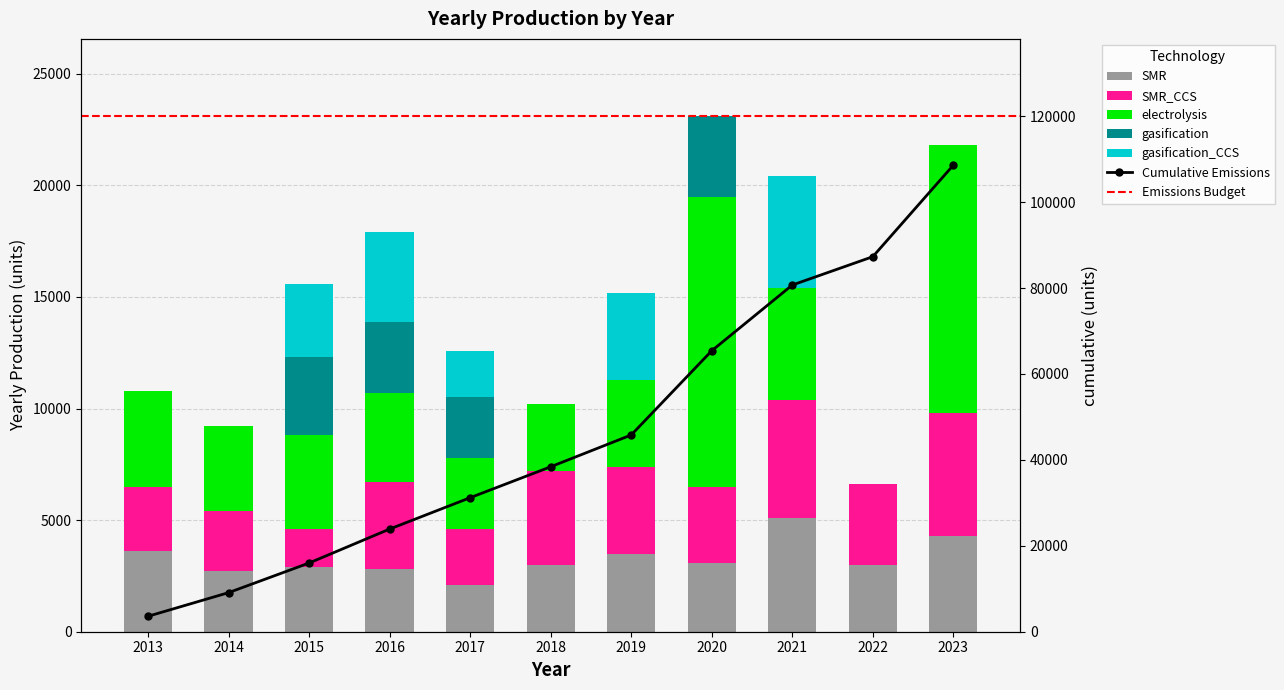

At which category is the sum across all series the highest?

2020